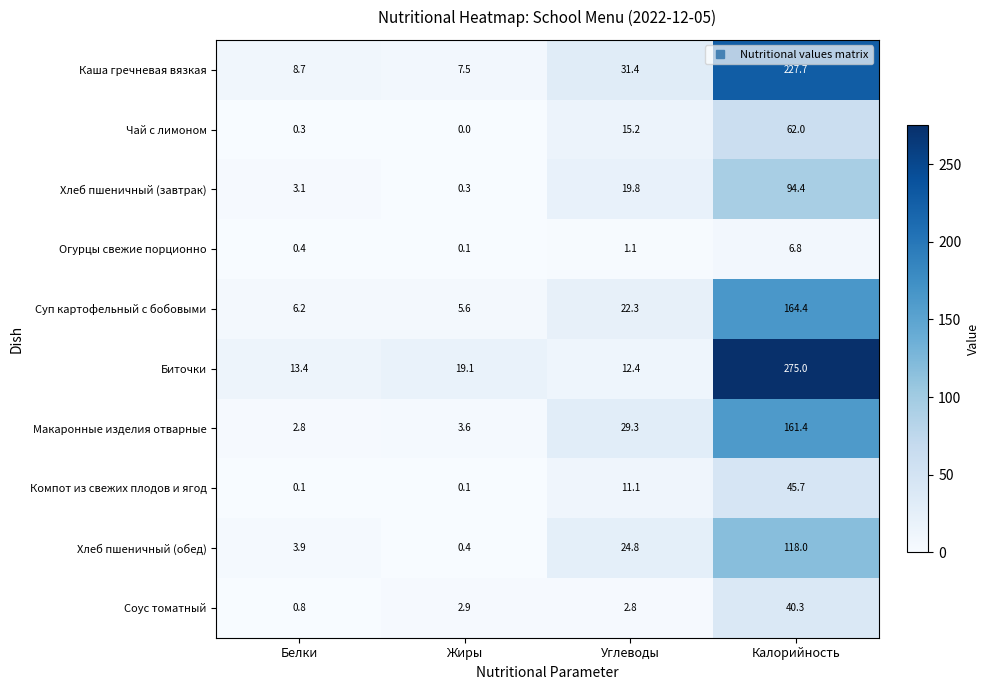

Which series has the largest range (max minus min)?

Биточки